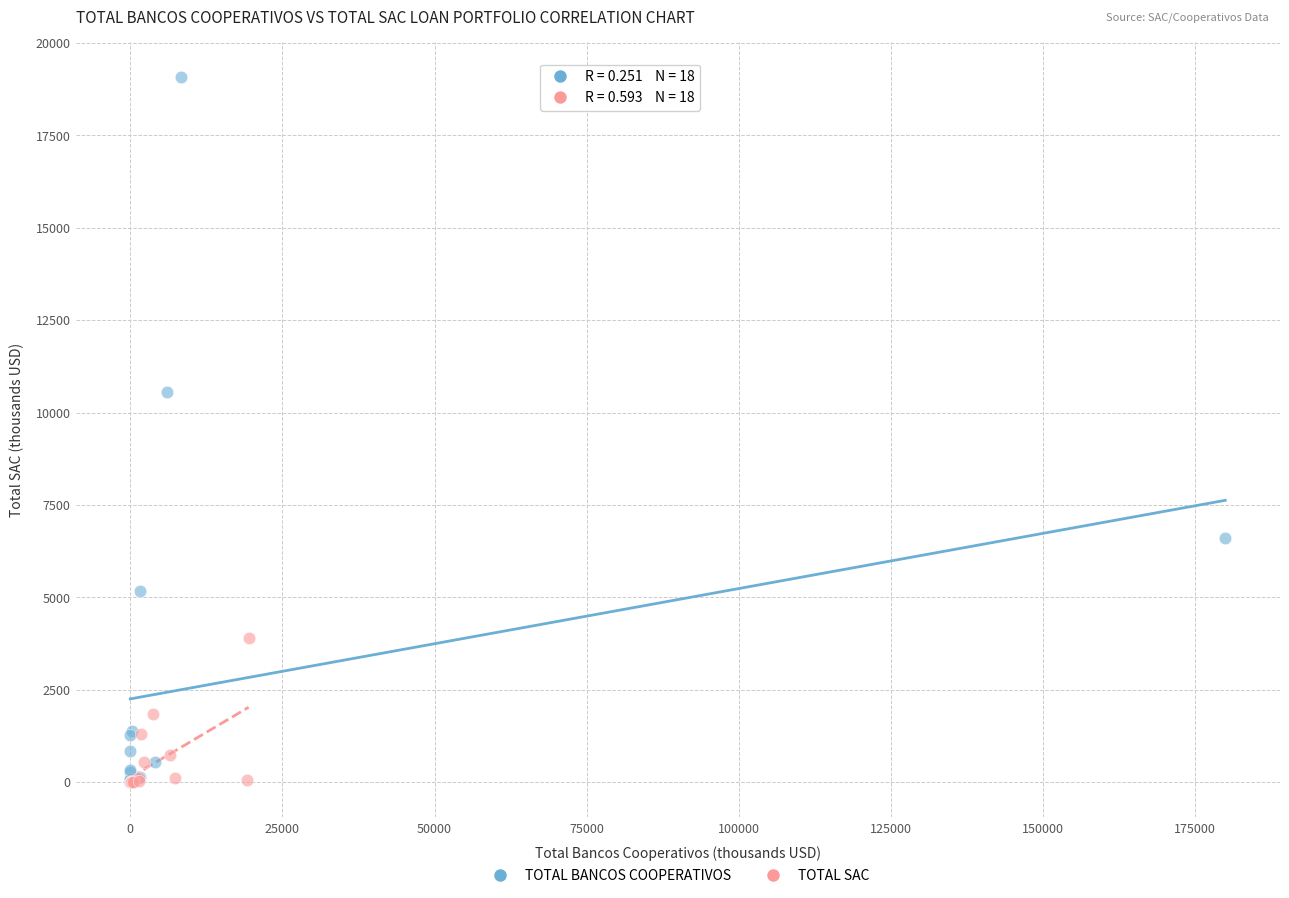

Which series has the largest Y range (max minus min)?

TOTAL BANCOS COOPERATIVOS